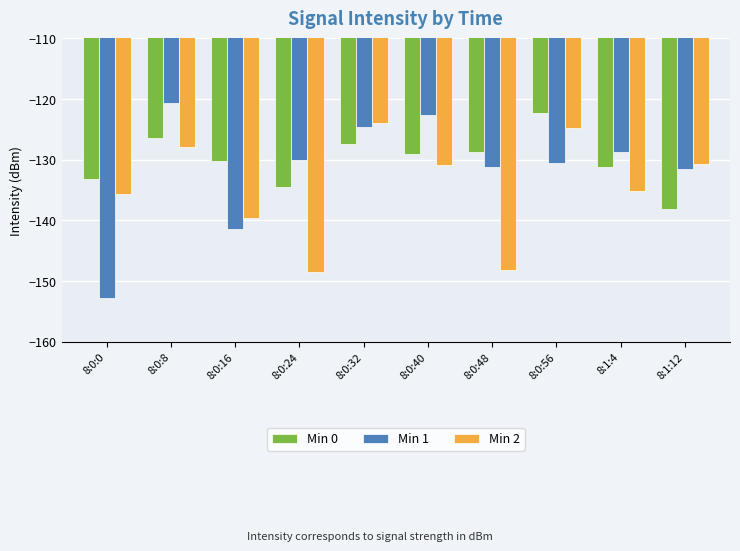

What is the spread (max minus min) of values at 8:1:12?

7.4